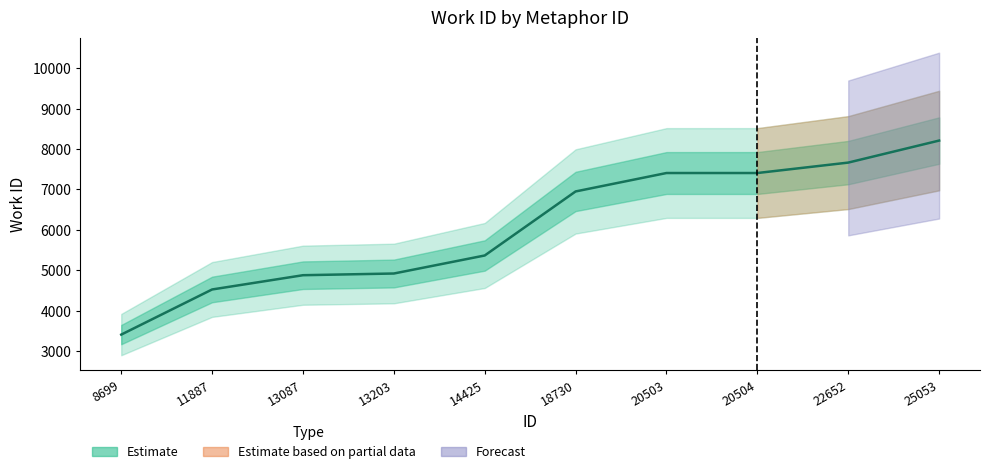

How many data points are less than 6951?

5